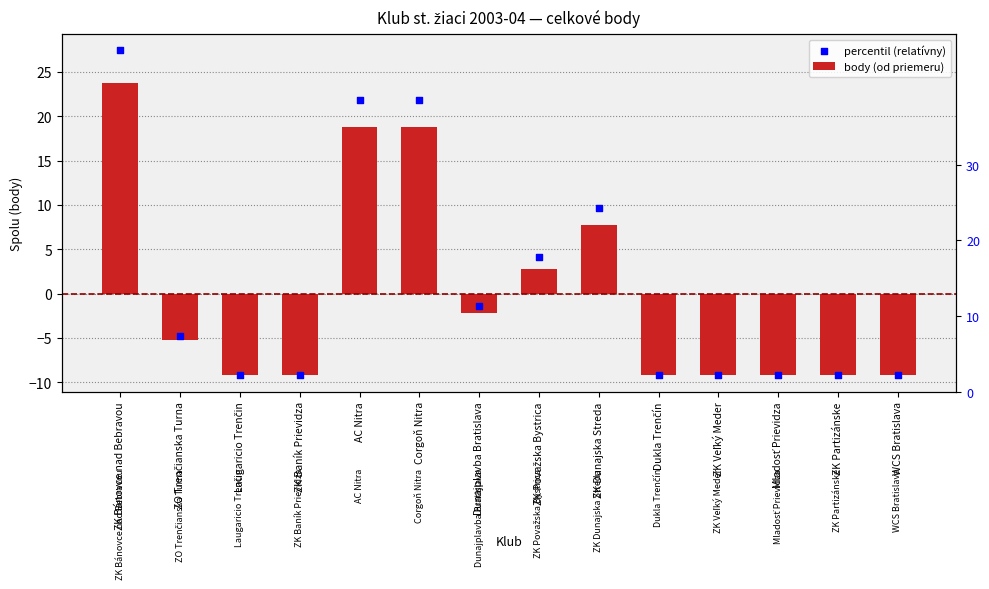

Which series has the largest total across all categories?

percentil (relatívny)